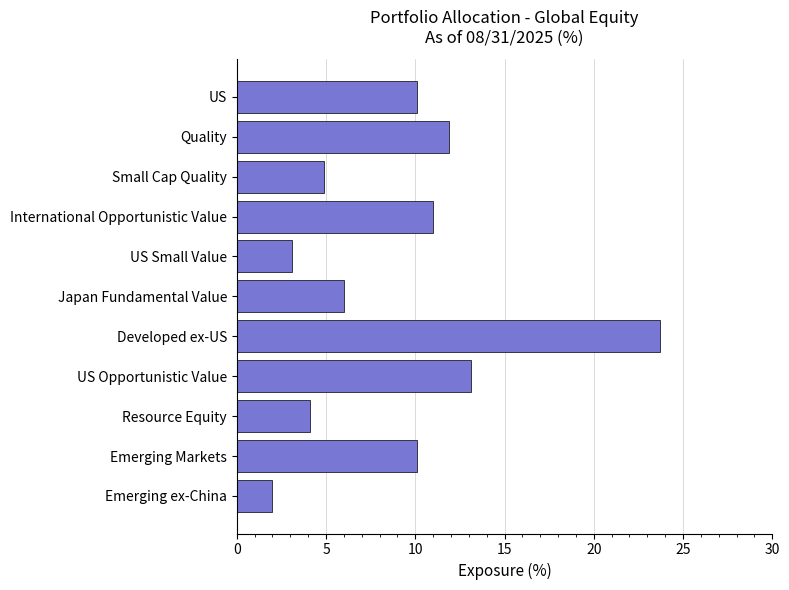

Reading bottom to top, transcribe all the data shown in this chart.

Emerging ex-China=2.0	Emerging Markets=10.1	Resource Equity=4.1	US Opportunistic Value=13.1	Developed ex-US=23.7	Japan Fundamental Value=6.0	US Small Value=3.1	International Opportunistic Value=11.0	Small Cap Quality=4.9	Quality=11.9	US=10.1